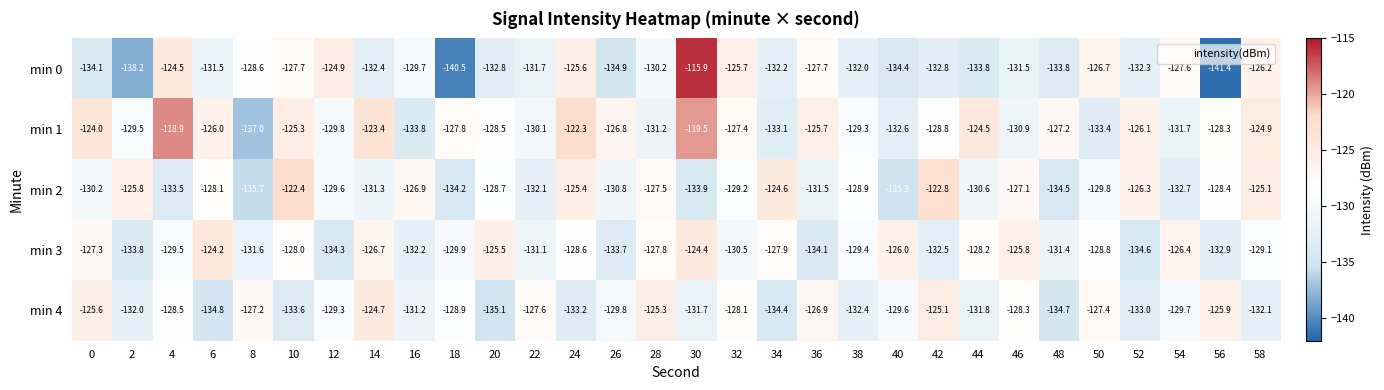

What is the smallest value displayed?

-141.4